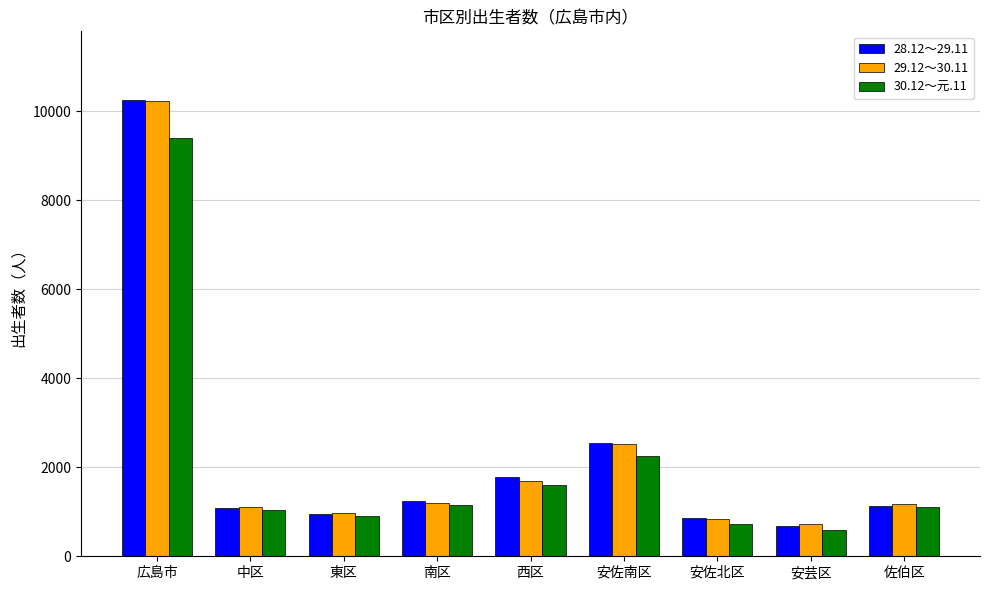

What are all the series names shown in the legend?

28.12～29.11, 29.12～30.11, 30.12～元.11